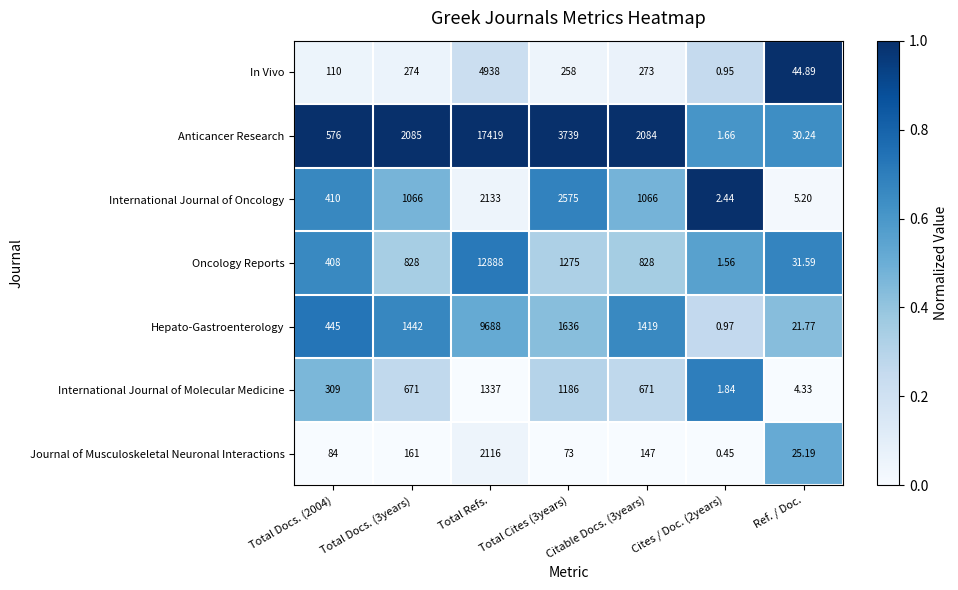

Which category has the highest value across all series?

Total Refs.